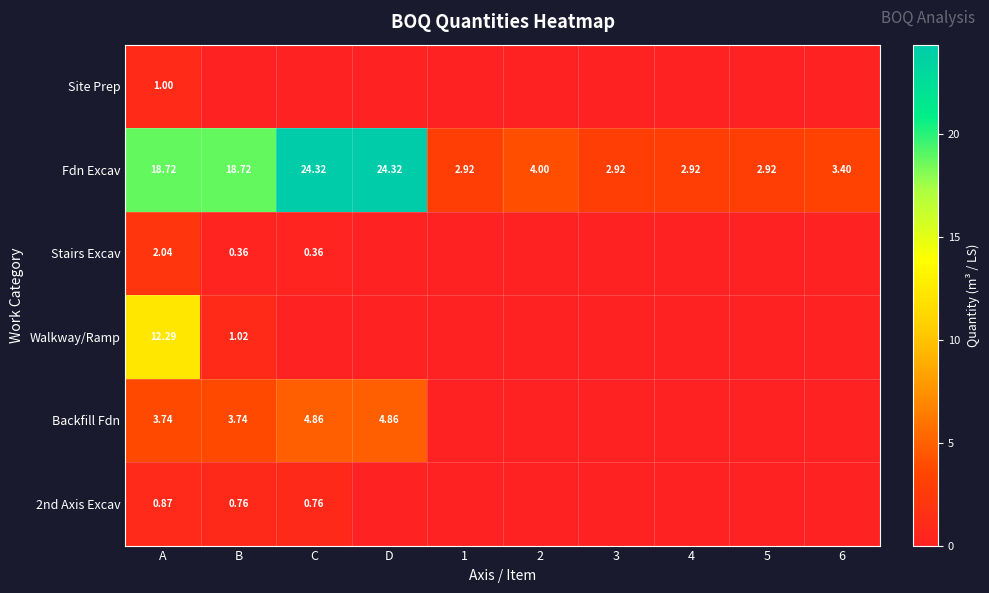

What is the total value across all series at D?

29.2